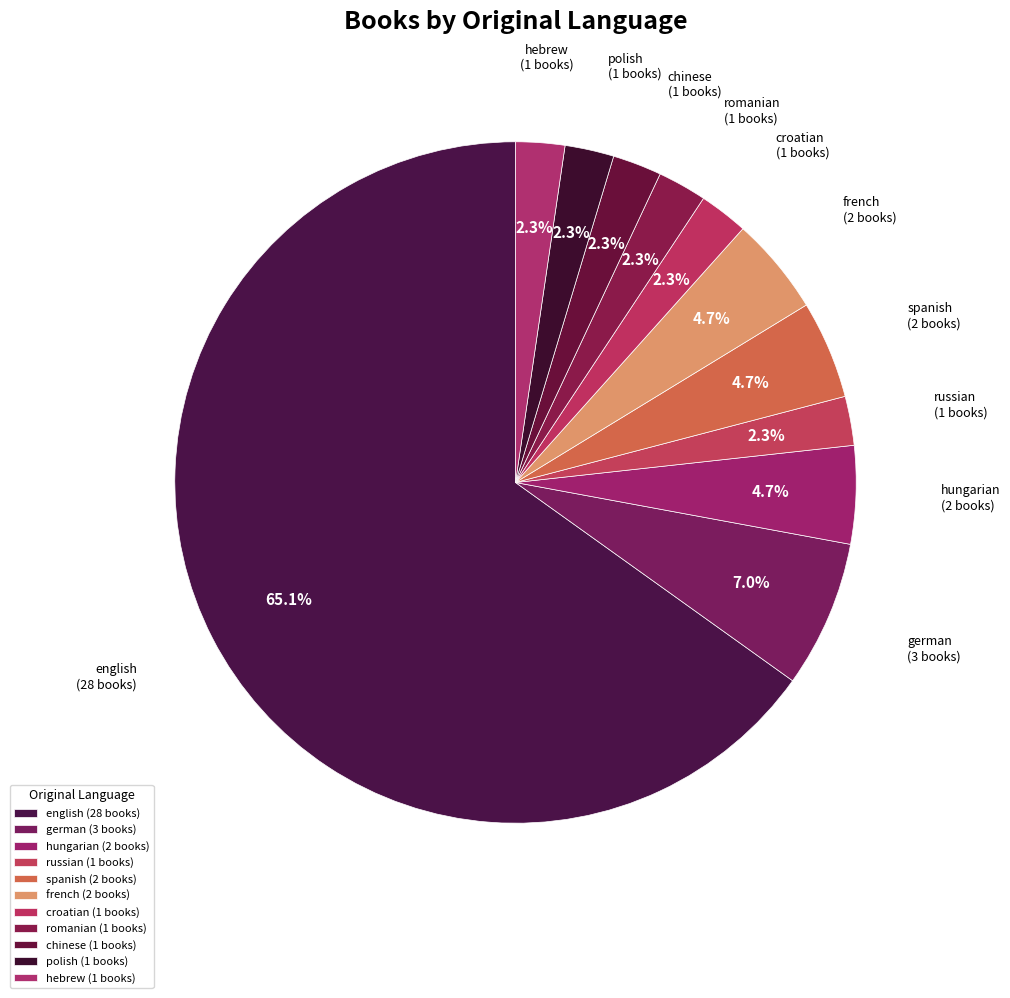

What is the ratio of the value at spanish (2 books) to the value at croatian (1 books)?

2.0